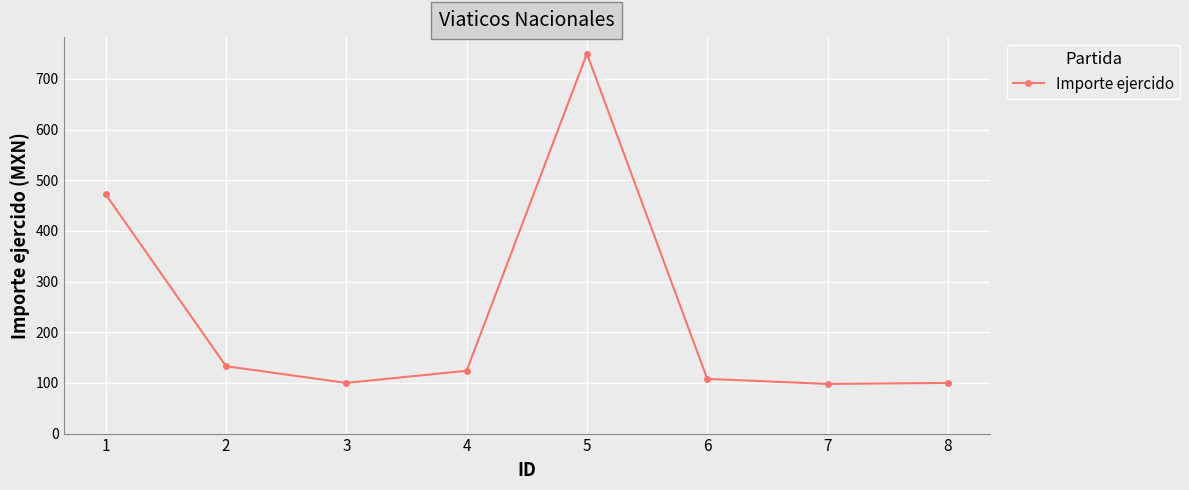

What is the smallest value displayed?

98